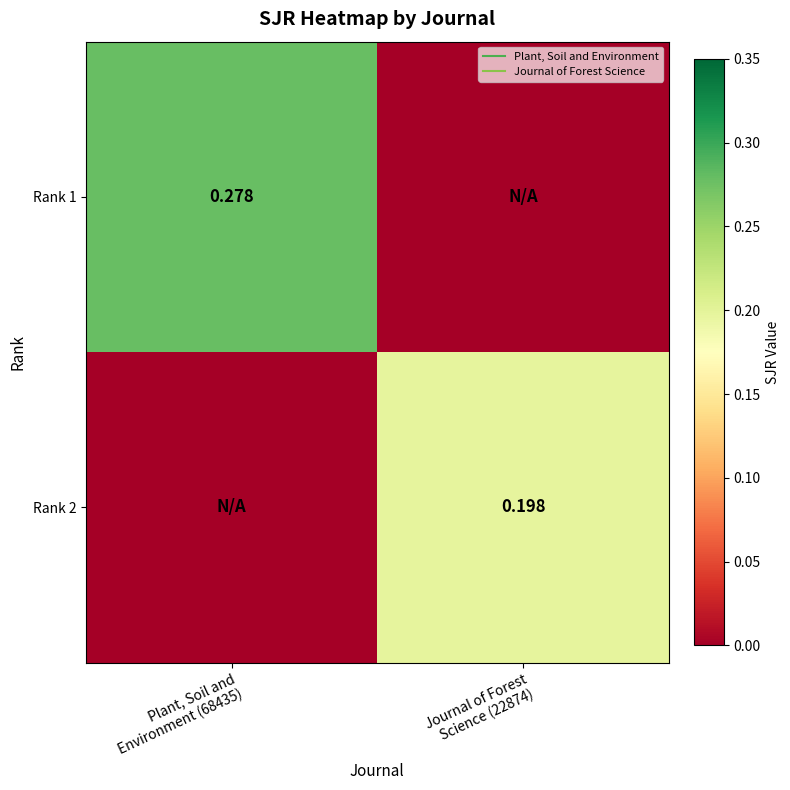

How many values in the Rank 2 series exceed 0?

1